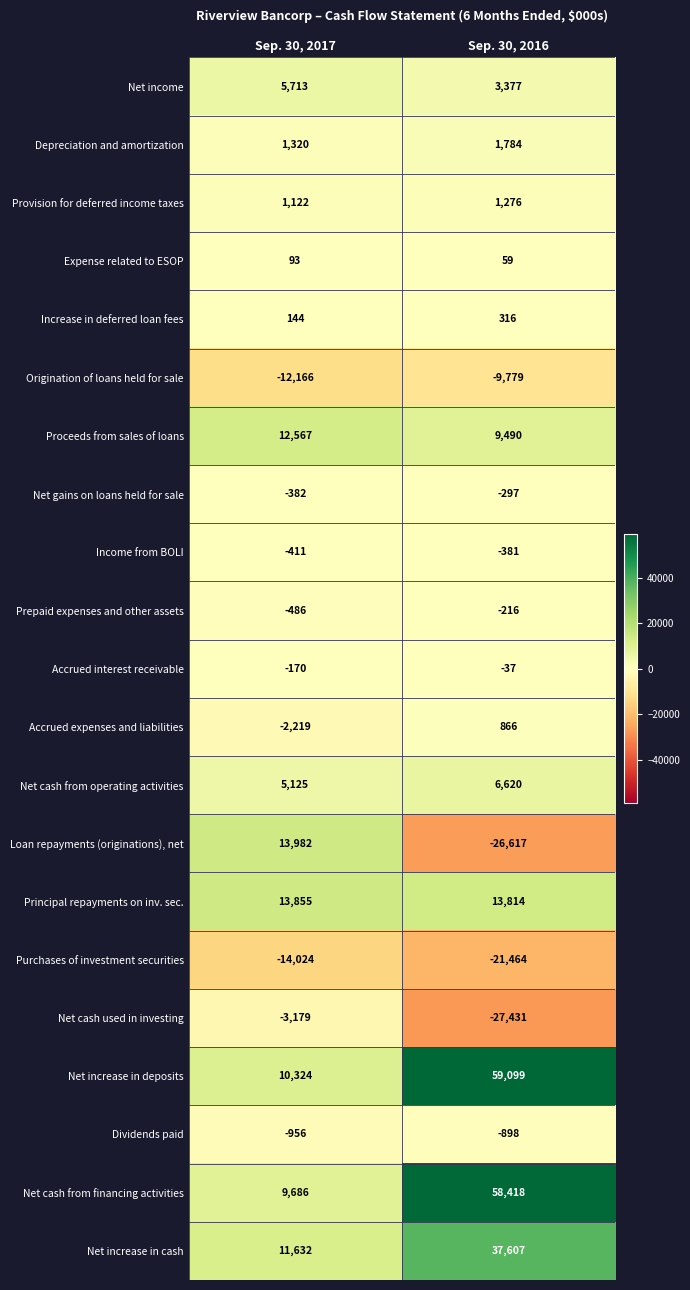

Rank the series by their maximum value, from lowest to highest.

Purchases of investment securities, Origination of loans held for sale, Net cash used in investing, Dividends paid, Income from BOLI, Net gains on loans held for sale, Prepaid expenses and other assets, Accrued interest receivable, Expense related to ESOP, Increase in deferred loan fees, Accrued expenses and liabilities, Provision for deferred income taxes, Depreciation and amortization, Net income, Net cash from operating activities, Proceeds from sales of loans, Principal repayments on inv. sec., Loan repayments (originations), net, Net increase in cash, Net cash from financing activities, Net increase in deposits